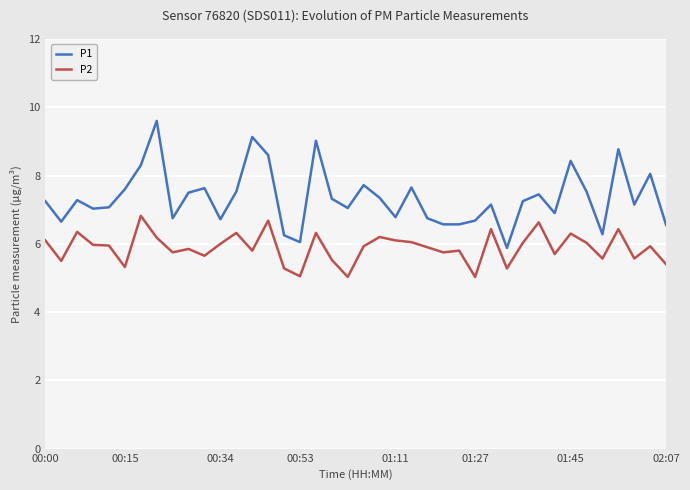

How many lines are shown in the chart?

2